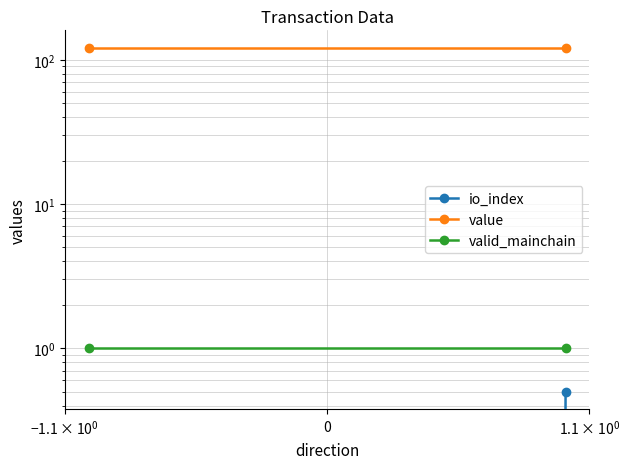

What is the difference between the io_index values at $\mathdefault{0}$ and $\mathdefault{-1.1\times10^{0}}$?

0.5